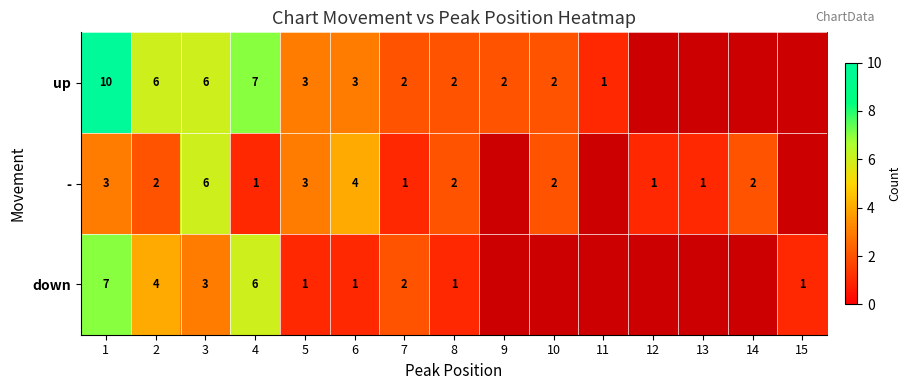

At how many categories does at least one series exceed 4?

4